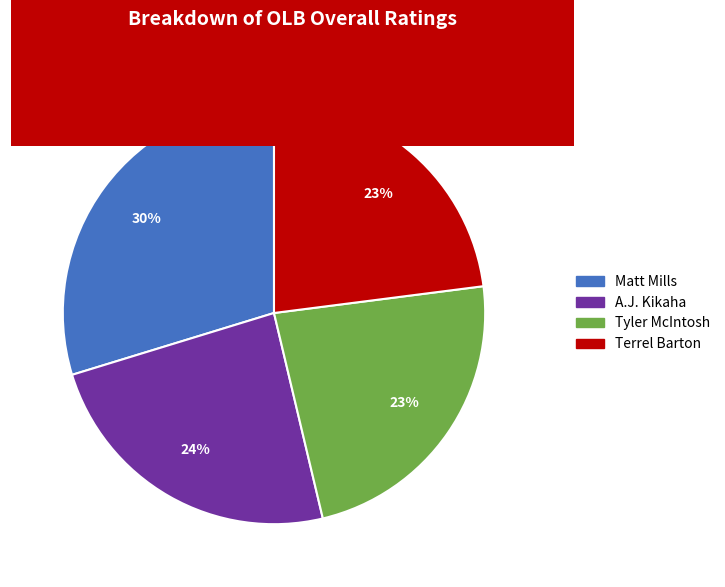

The Matt Mills slice represents 16% of the pie. True or false?

False